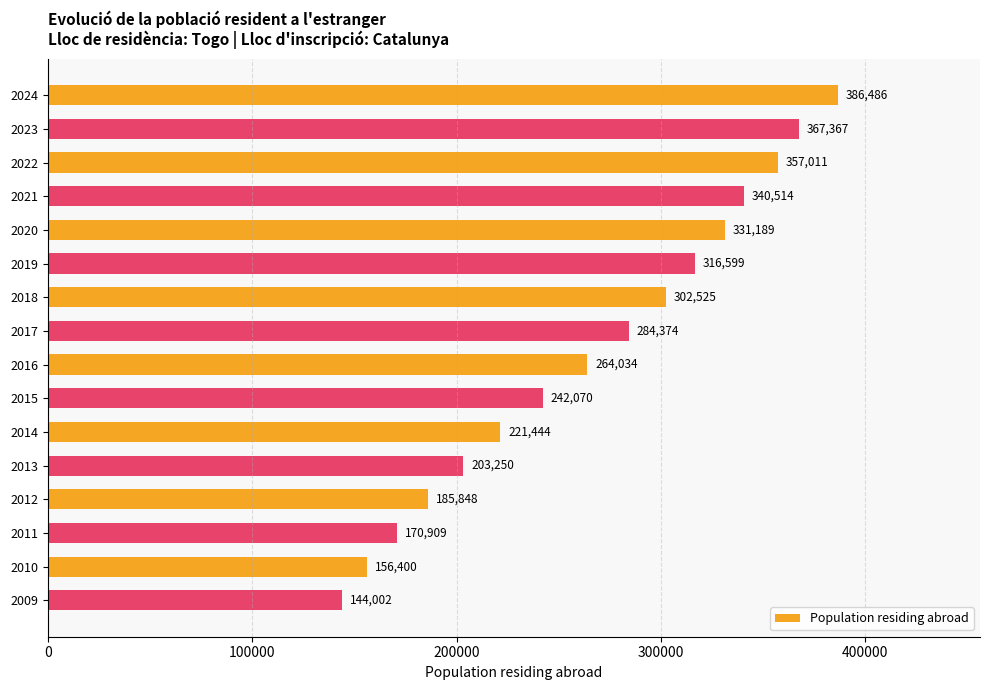

Which label corresponds to the smallest value in the chart?

2009